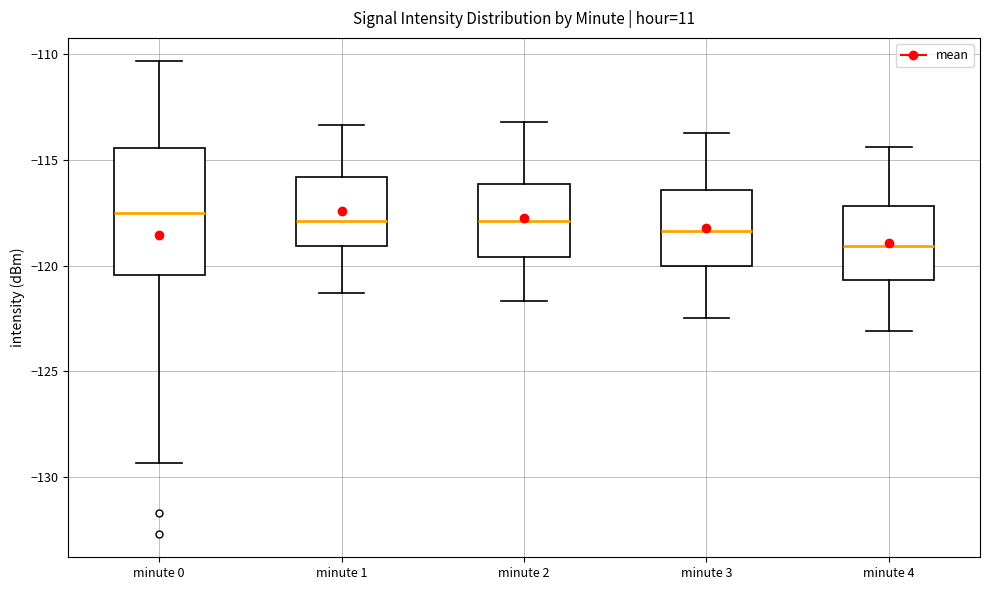

Reading left to right, read every box against the y-axis: the position of its median line, the range the box covers, and the ends of its whiskers. The values are not printed on the chart, so give them approximately, as read against the axis.

minute 0: median -117.5, box -120.5 to -114.5, whiskers -129.5 to -110.5
minute 1: median -118.0, box -119.0 to -116.0, whiskers -121.5 to -113.5
minute 2: median -118.0, box -119.5 to -116.0, whiskers -121.5 to -113.0
minute 3: median -118.5, box -120.0 to -116.5, whiskers -122.5 to -113.5
minute 4: median -119.0, box -120.5 to -117.0, whiskers -123.0 to -114.5